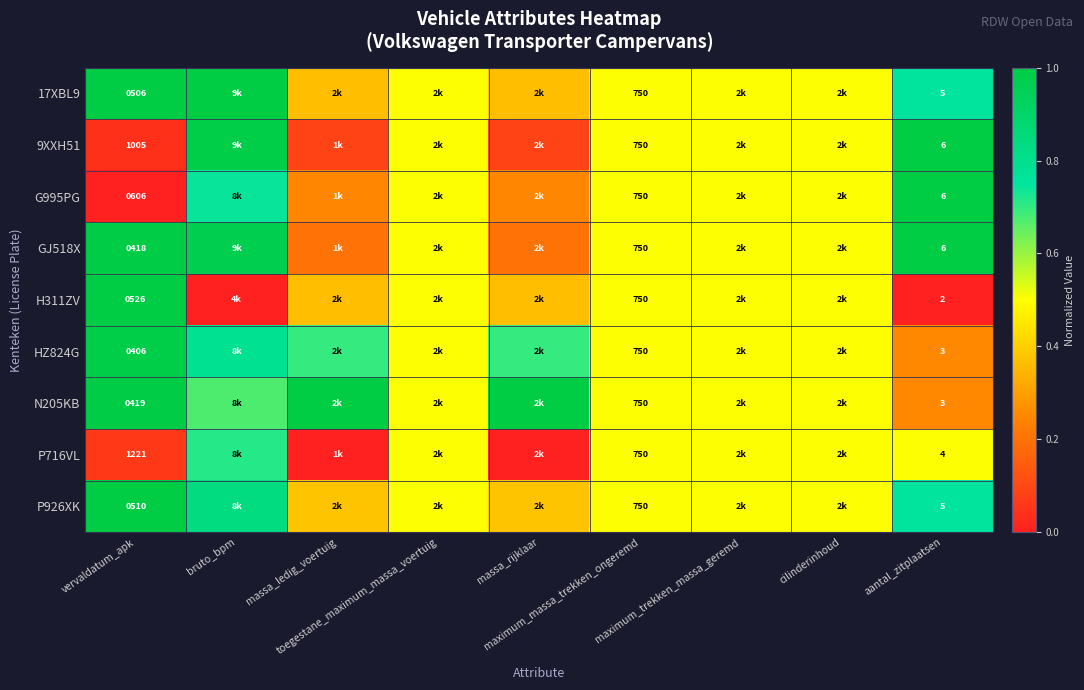

Is the value of N205KB at bruto_bpm greater than the value of 17XBL9 at cilinderinhoud?

Yes